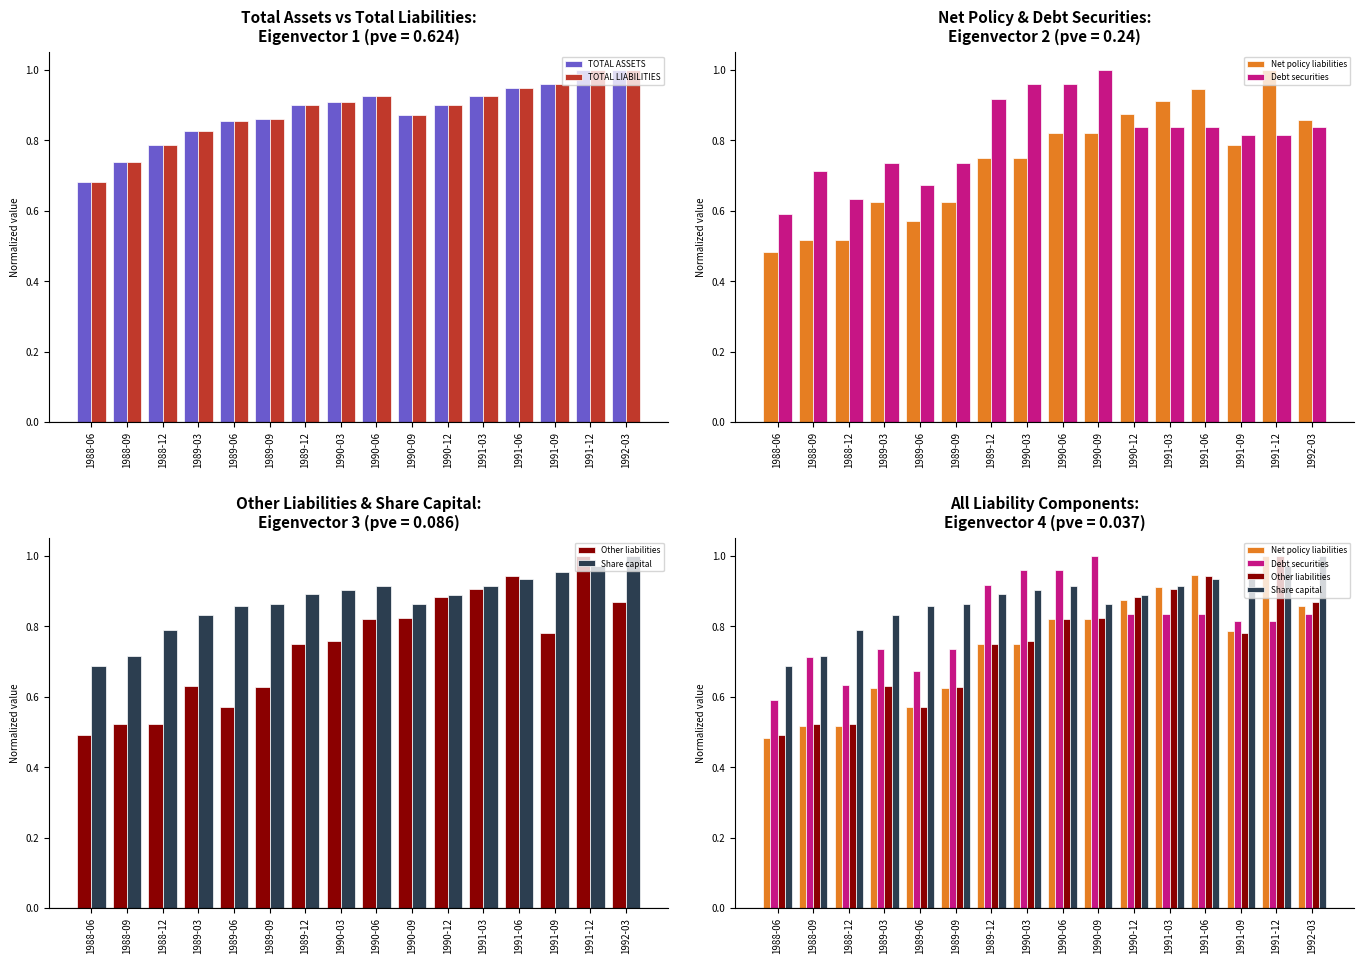

Reading left to right, extract all data points from this chart.

TOTAL ASSETS: 1988-06=0.7	1988-09=0.7	1988-12=0.8	1989-03=0.8	1989-06=0.9	1989-09=0.9	1989-12=0.9	1990-03=0.9	1990-06=0.9	1990-09=0.9	1990-12=0.9	1991-03=0.9	1991-06=0.9	1991-09=1.0	1991-12=1.0	1992-03=1.0
TOTAL LIABILITIES: 1988-06=0.7	1988-09=0.7	1988-12=0.8	1989-03=0.8	1989-06=0.9	1989-09=0.9	1989-12=0.9	1990-03=0.9	1990-06=0.9	1990-09=0.9	1990-12=0.9	1991-03=0.9	1991-06=0.9	1991-09=1.0	1991-12=1.0	1992-03=1.0
Net policy liabilities: 1988-06=0.5	1988-09=0.5	1988-12=0.5	1989-03=0.6	1989-06=0.6	1989-09=0.6	1989-12=0.8	1990-03=0.8	1990-06=0.8	1990-09=0.8	1990-12=0.9	1991-03=0.9	1991-06=0.9	1991-09=0.8	1991-12=1.0	1992-03=0.9
Debt securities: 1988-06=0.6	1988-09=0.7	1988-12=0.6	1989-03=0.7	1989-06=0.7	1989-09=0.7	1989-12=0.9	1990-03=1.0	1990-06=1.0	1990-09=1.0	1990-12=0.8	1991-03=0.8	1991-06=0.8	1991-09=0.8	1991-12=0.8	1992-03=0.8
Other liabilities: 1988-06=0.5	1988-09=0.5	1988-12=0.5	1989-03=0.6	1989-06=0.6	1989-09=0.6	1989-12=0.8	1990-03=0.8	1990-06=0.8	1990-09=0.8	1990-12=0.9	1991-03=0.9	1991-06=0.9	1991-09=0.8	1991-12=1.0	1992-03=0.9
Share capital: 1988-06=0.7	1988-09=0.7	1988-12=0.8	1989-03=0.8	1989-06=0.9	1989-09=0.9	1989-12=0.9	1990-03=0.9	1990-06=0.9	1990-09=0.9	1990-12=0.9	1991-03=0.9	1991-06=0.9	1991-09=1.0	1991-12=1.0	1992-03=1.0